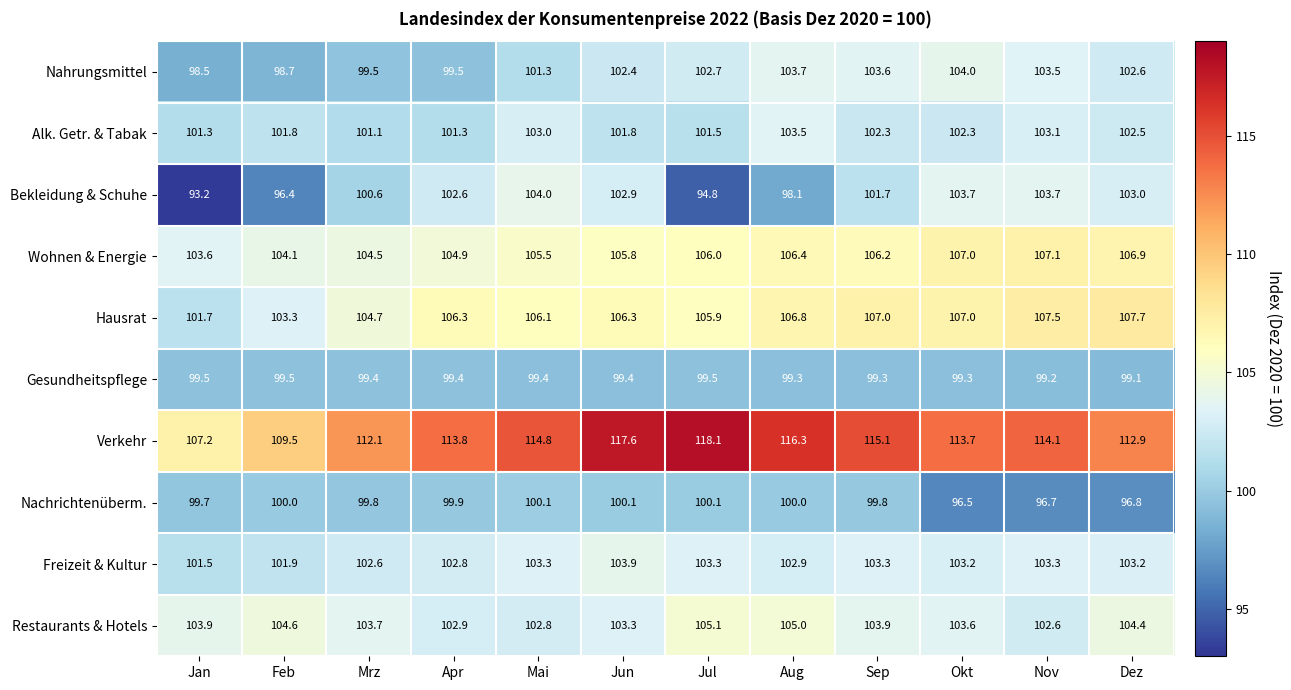

What is the difference between the Nahrungsmittel values at Jun and Jul?

0.3